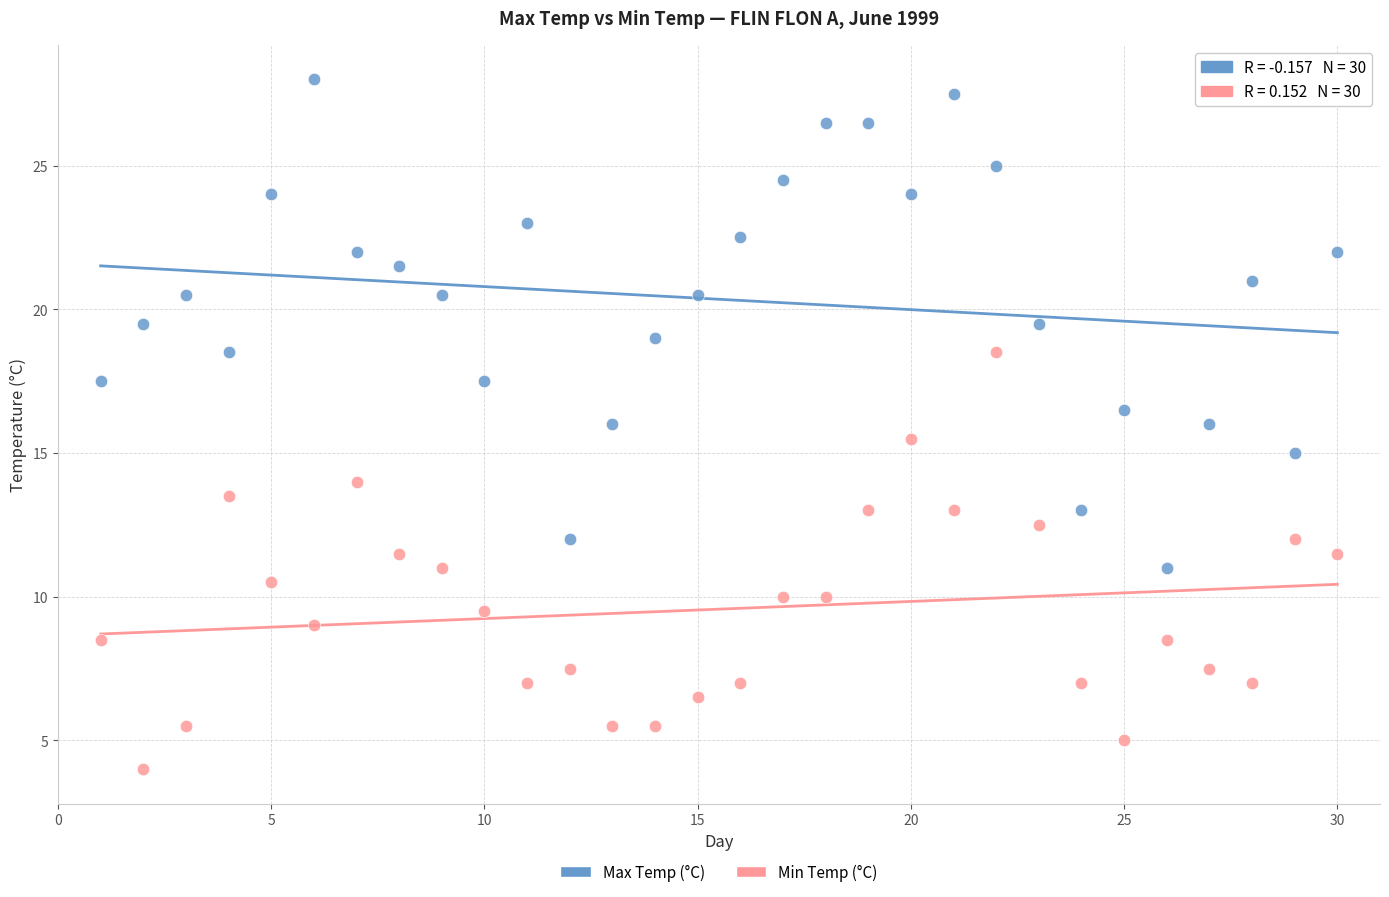

What is the X range (max minus min) for the scatter plot?

29.0